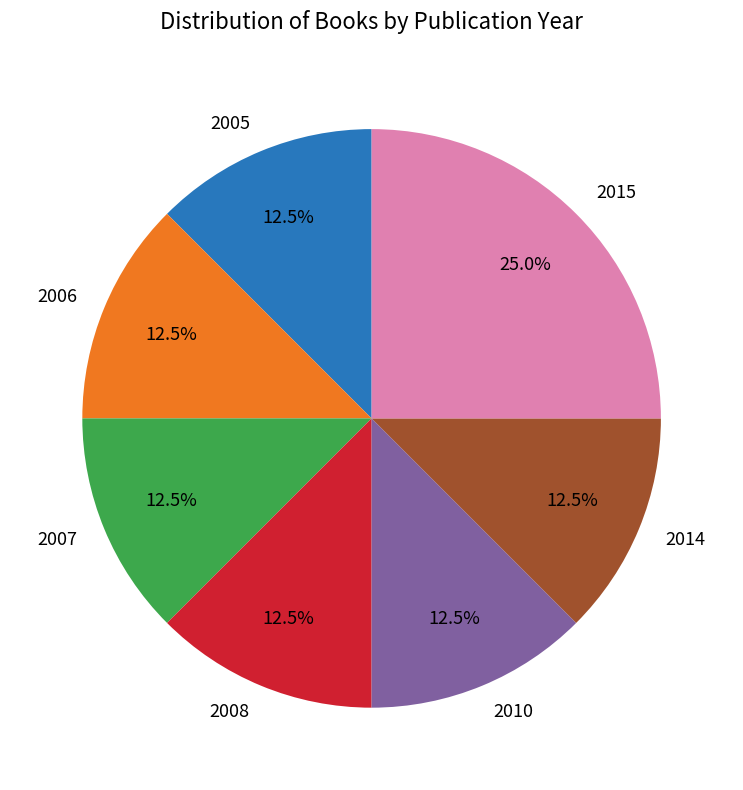

Is the sum of 2014 and 2006 greater than half?

No